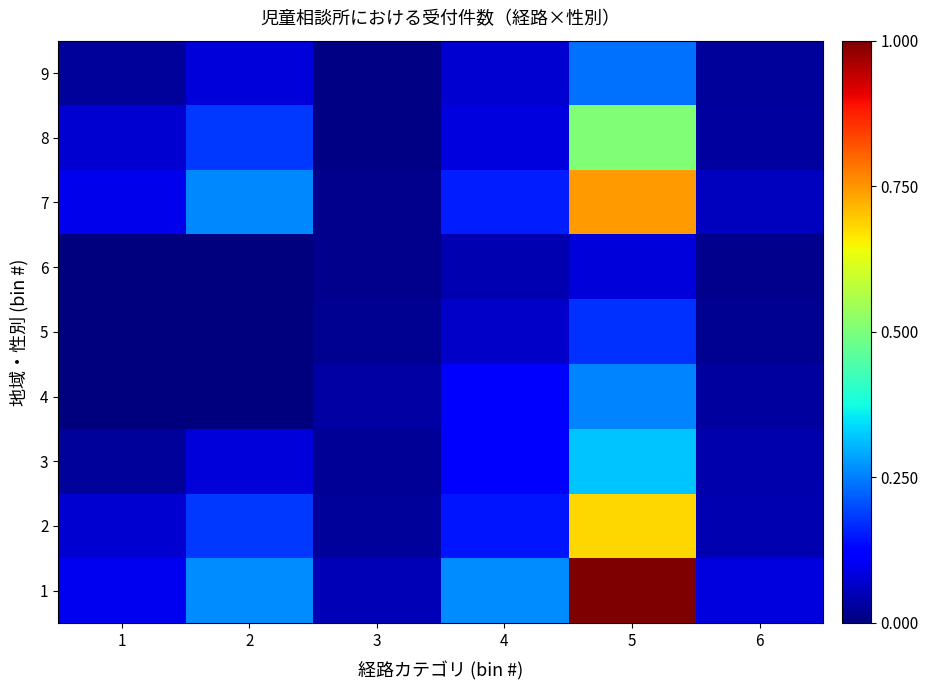

What is the total value across all series at 4?

1.1